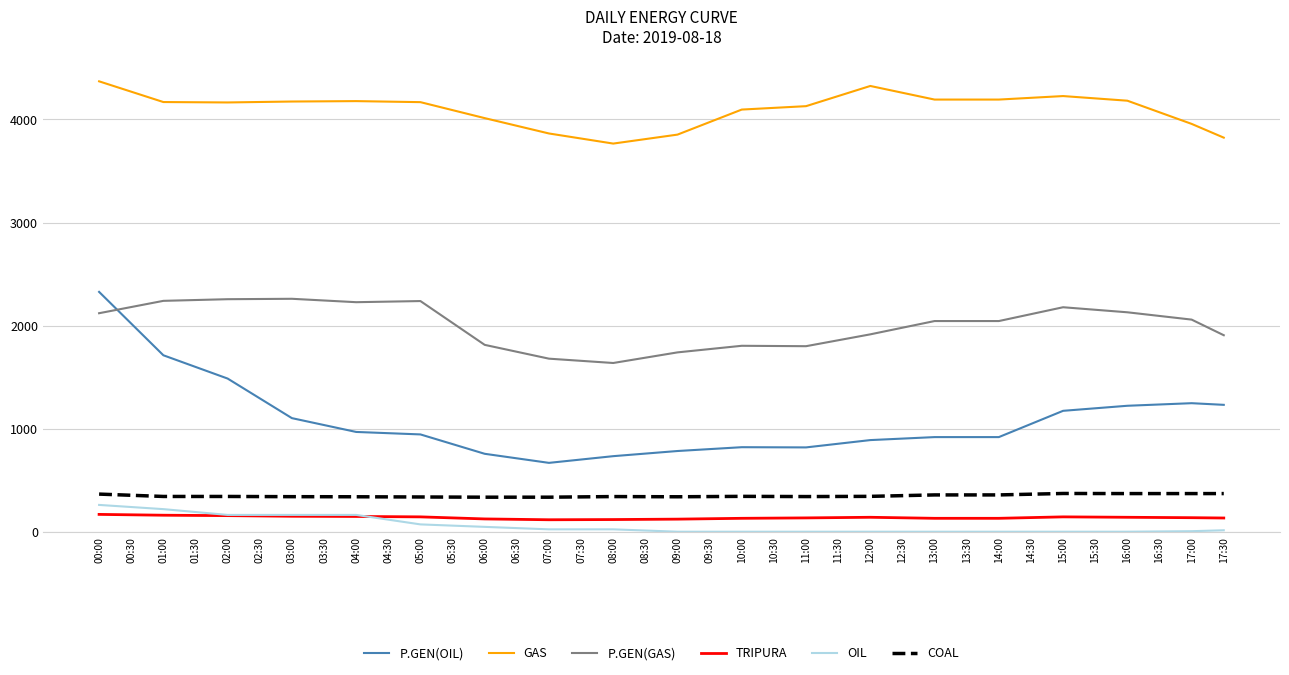

What is the total value across all series at 14:30?

7867.5